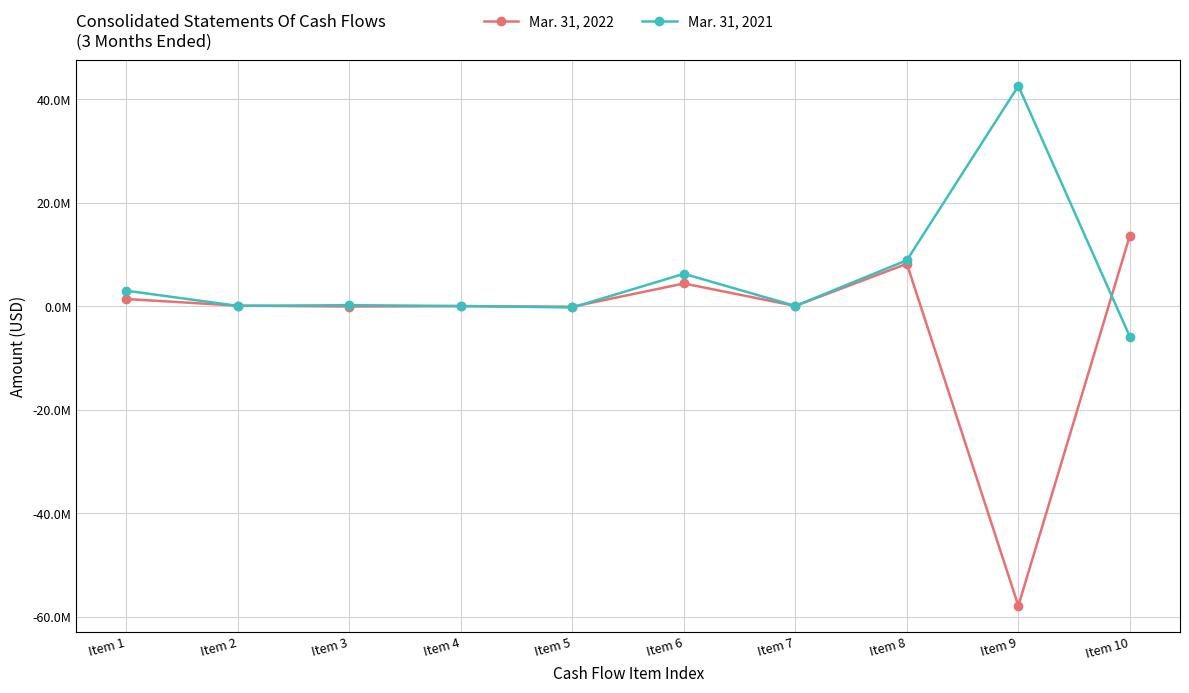

Where do Mar. 31, 2022 and Mar. 31, 2021 first cross each other?

Item 1 and Item 2